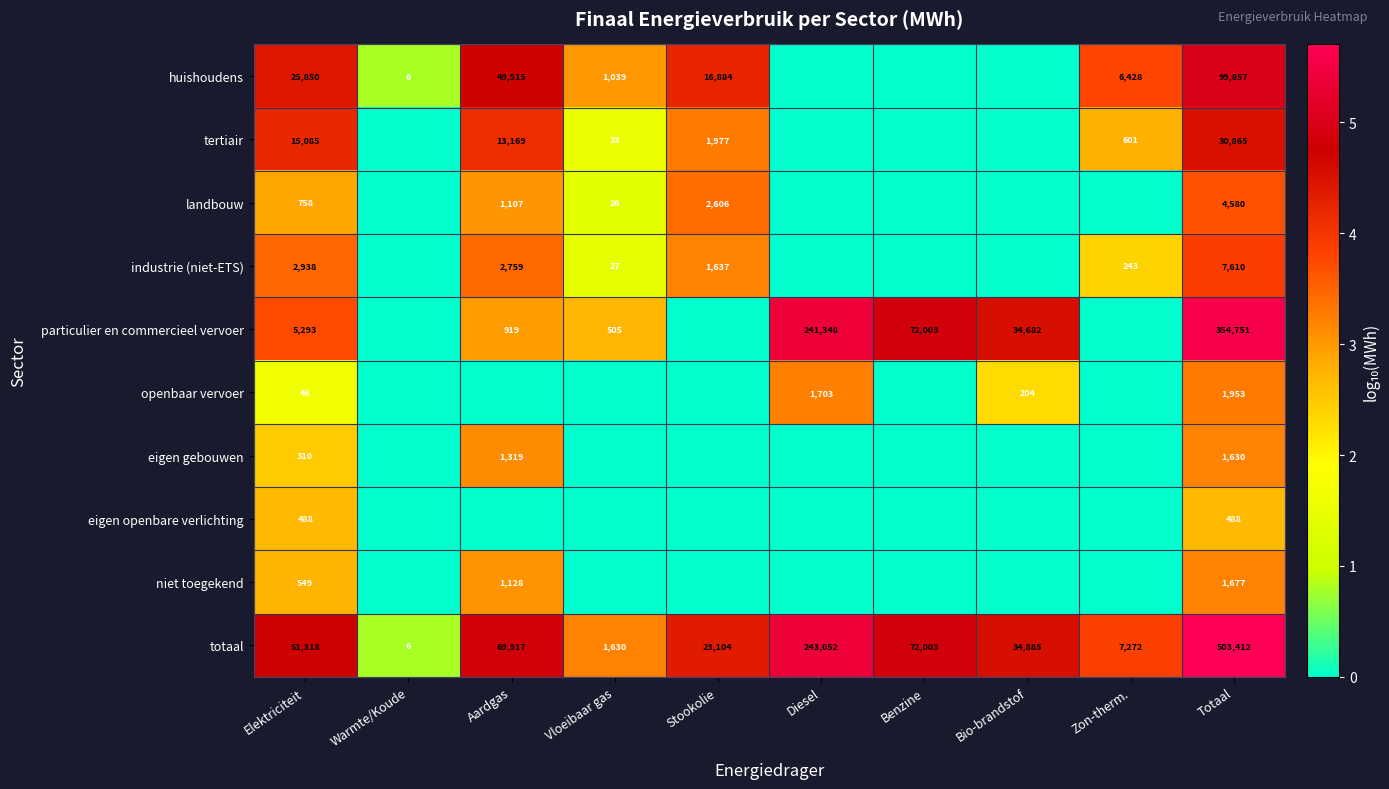

At how many categories does at least one series exceed 0?

10